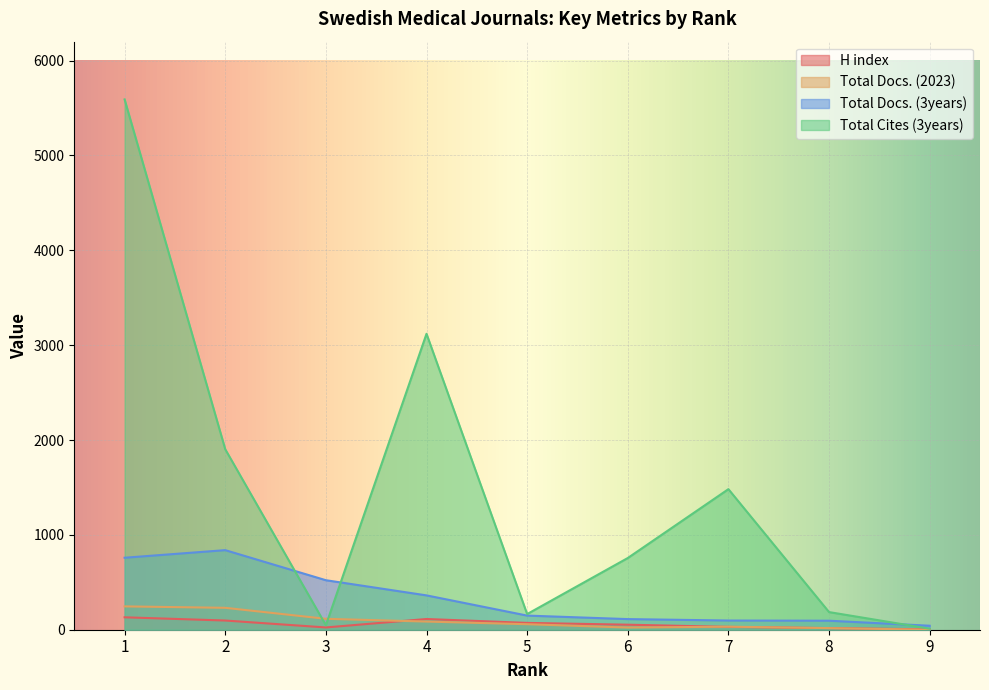

Where does the H index series first go above 53?

1